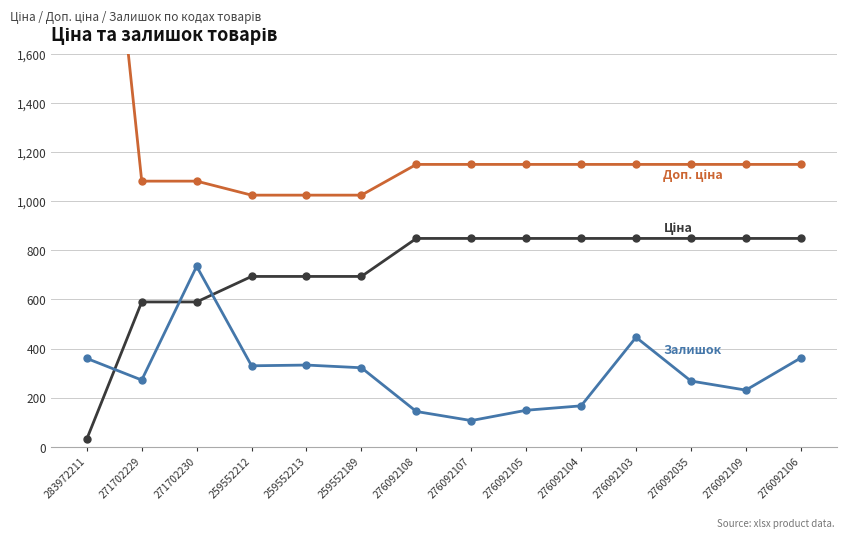

Where is the first local minimum for Доп. ціна?

276092107